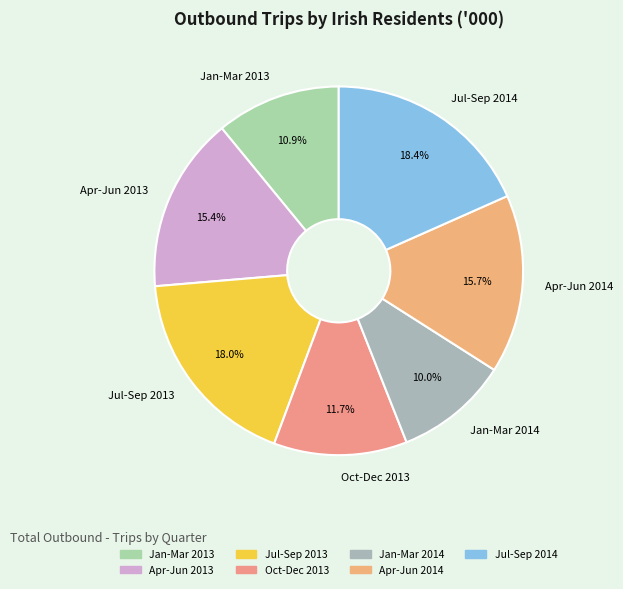

What portion of the pie excludes Apr-Jun 2013?

84.6%